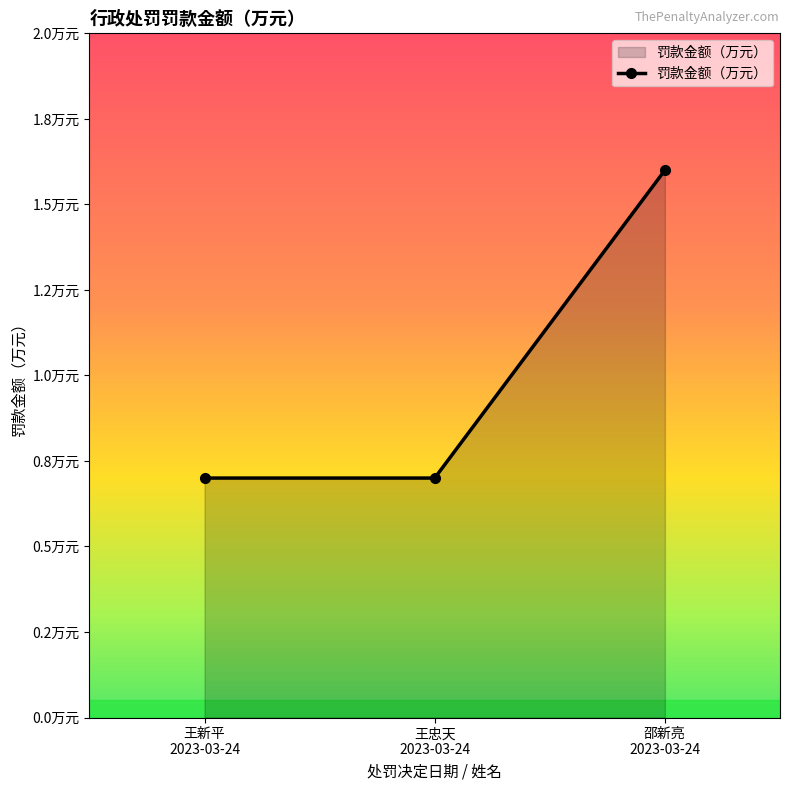

Rank the categories by value from lowest to highest.

王新平
2023-03-24, 王忠天
2023-03-24, 邵新亮
2023-03-24